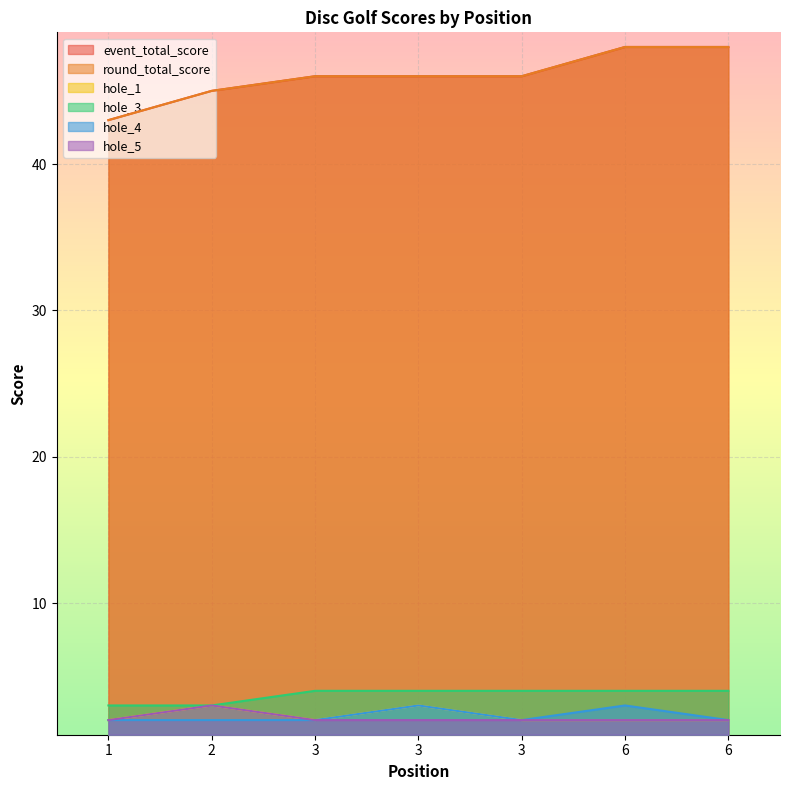

What is the value of the round_total_score point at the 2nd from the left?

45